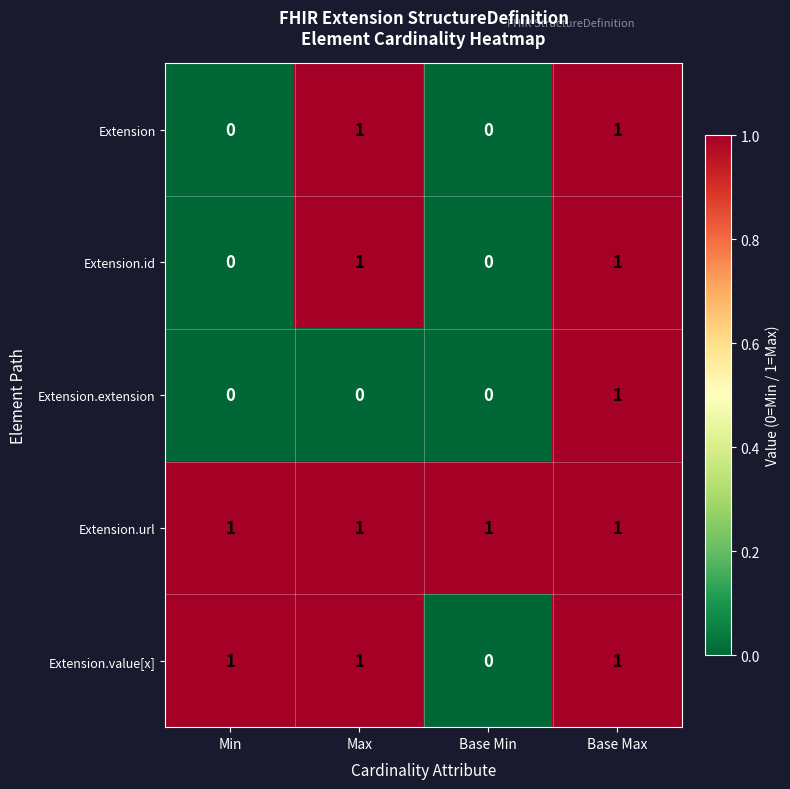

At which category is the sum across all series the highest?

Base Max